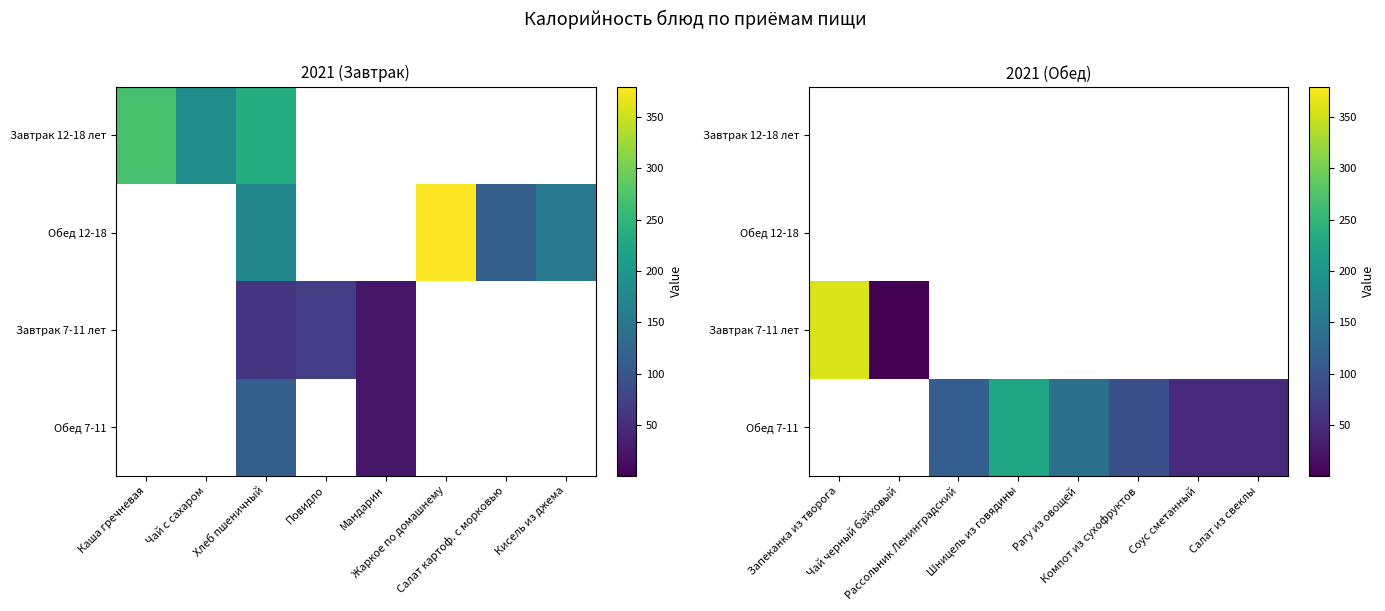

Which has a higher value, Рагу из овощей or Рассольник Ленинградский?

Рассольник Ленинградский